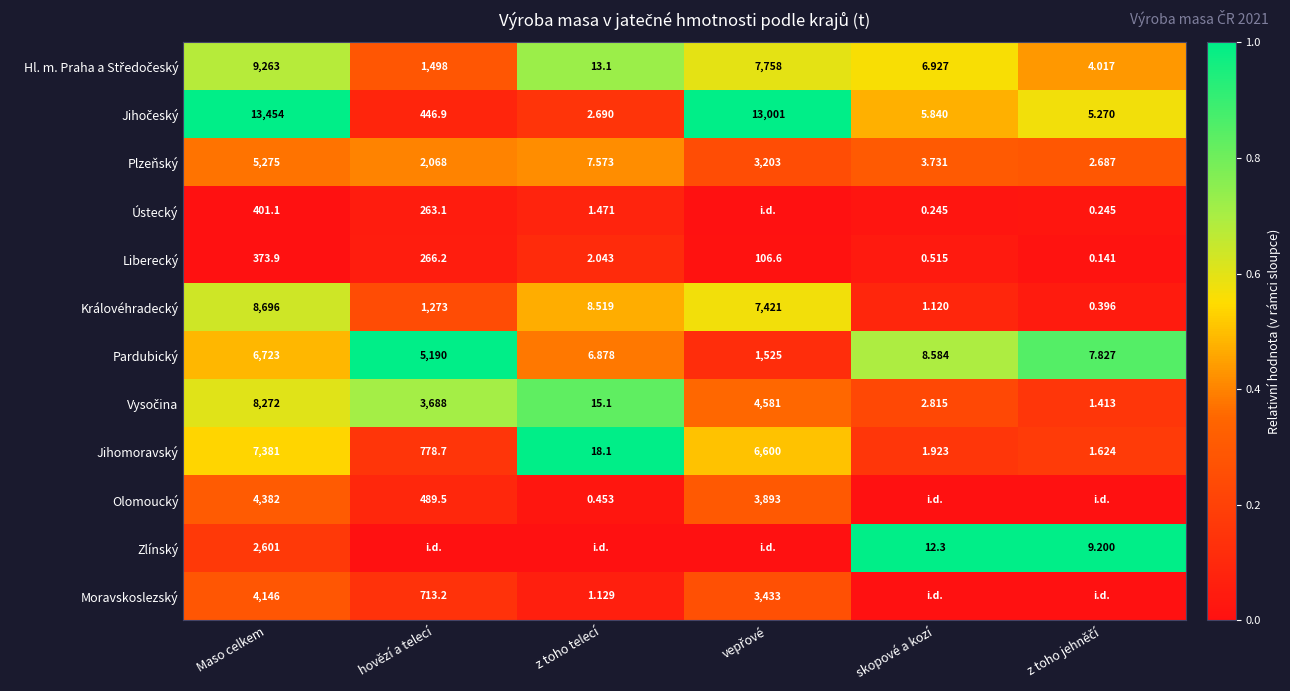

Where does the Pardubický series first go above 1525?

Maso celkem